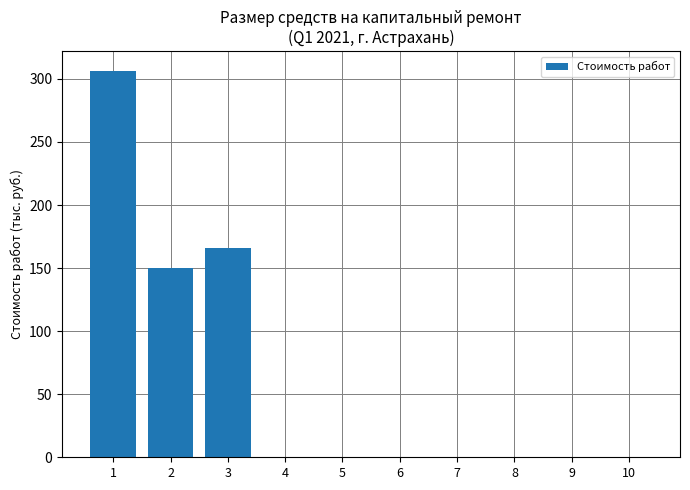

True or false: the data shows -122.9 at 8.

False